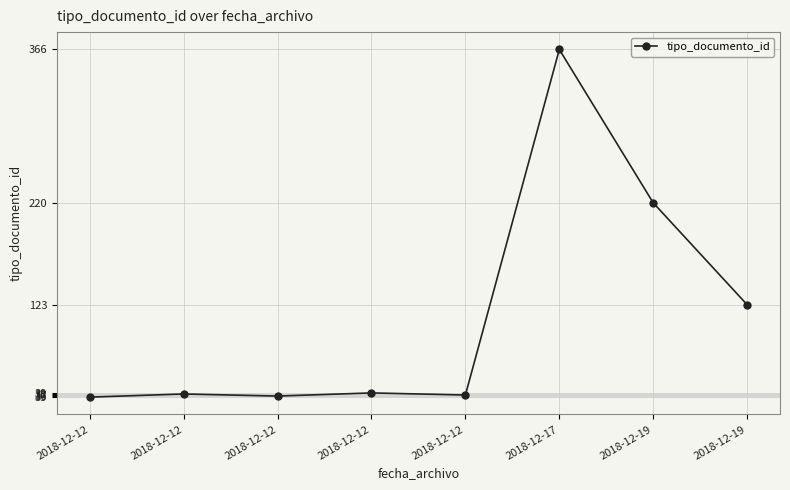

Rank the categories by value from highest to lowest.

2018-12-17, 2018-12-19, 2018-12-19, 2018-12-12, 2018-12-12, 2018-12-12, 2018-12-12, 2018-12-12